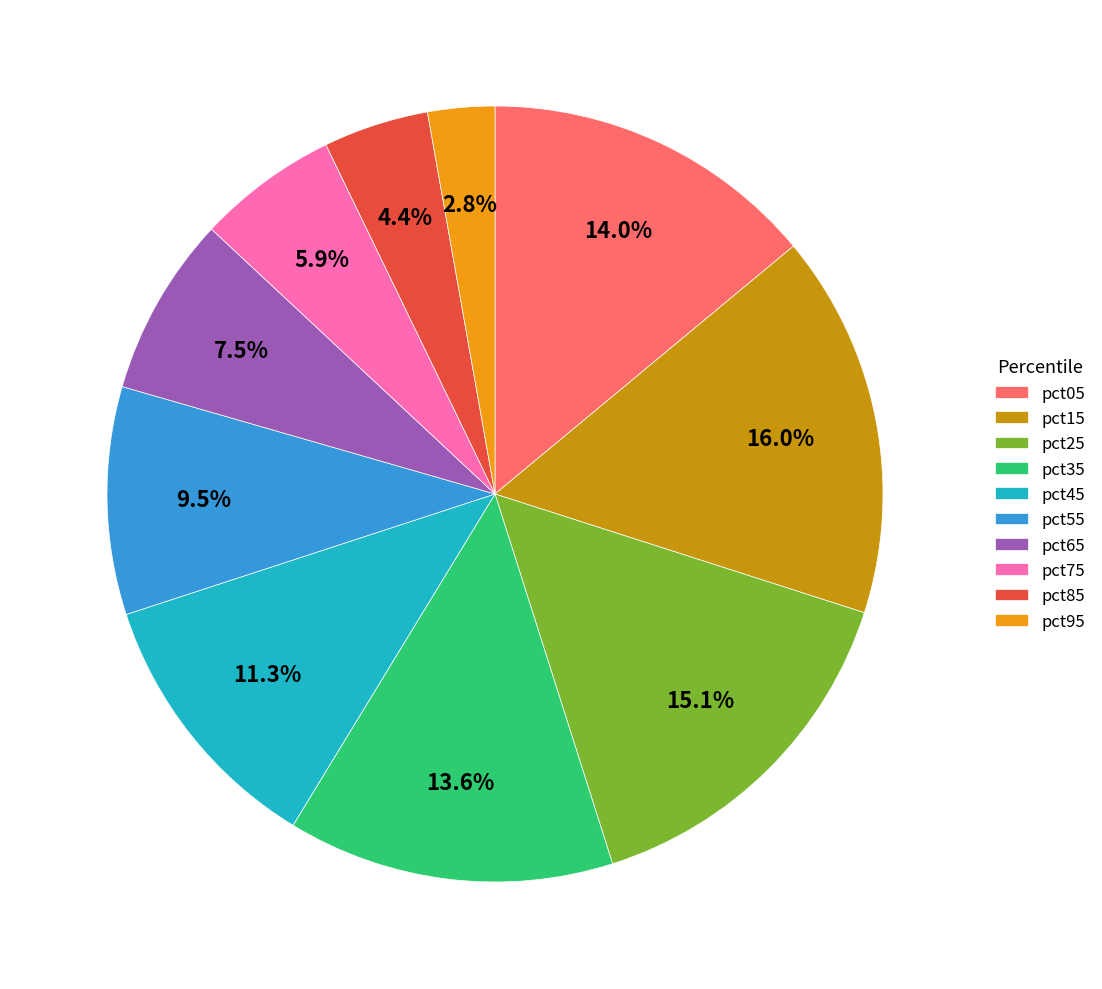

How many slices are in this pie chart?

10